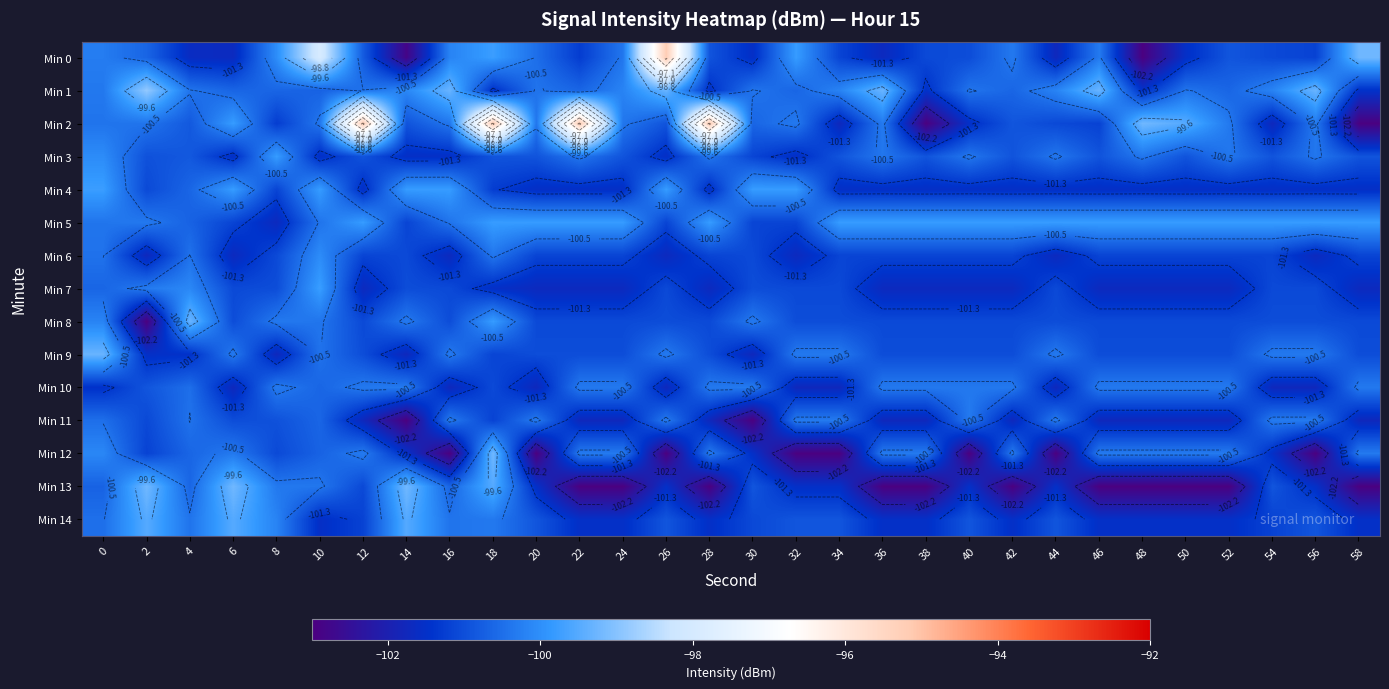

Between 12 and 18, which is larger?

18